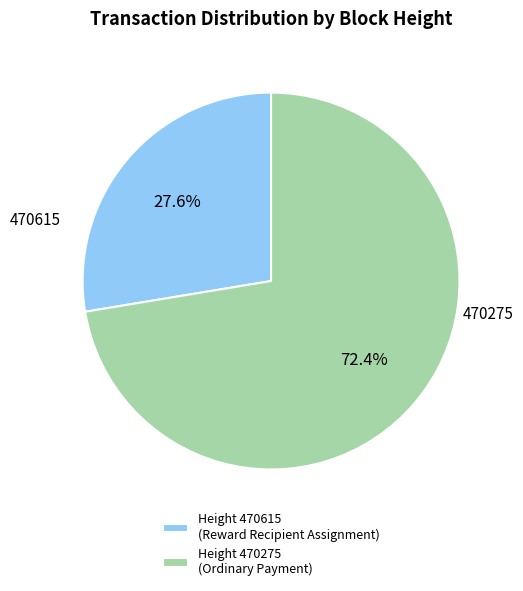

Is there any slice that represents more than half of the pie?

Yes